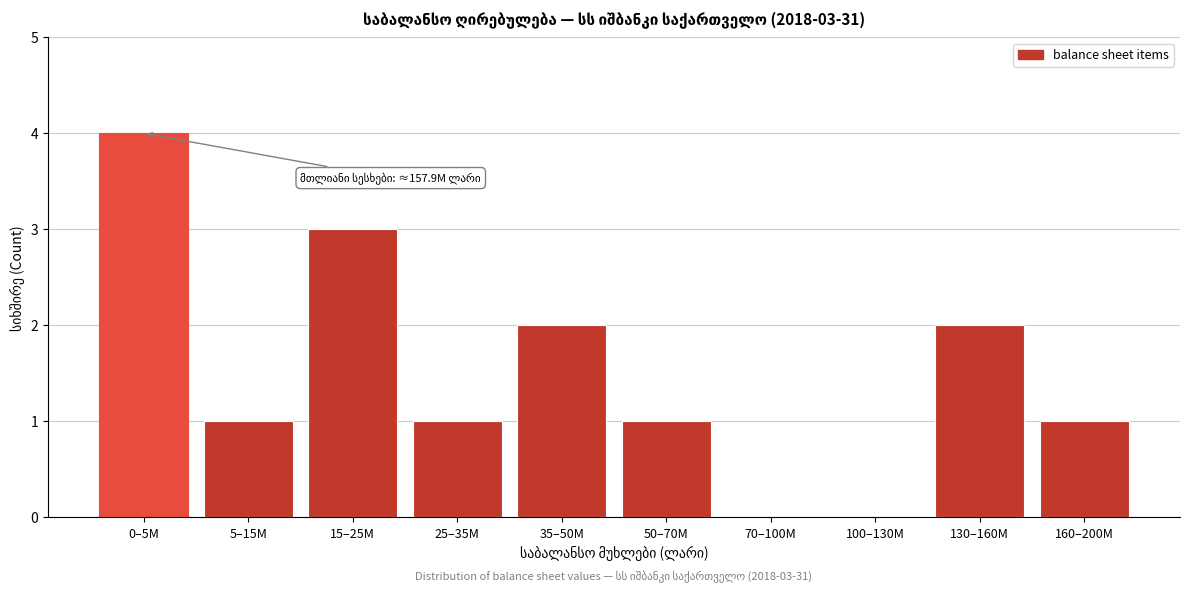

Reading left to right, list all the values displayed in this chart.

0–5M=4	5–15M=1	15–25M=3	25–35M=1	35–50M=2	50–70M=1	70–100M=0	100–130M=0	130–160M=2	160–200M=1